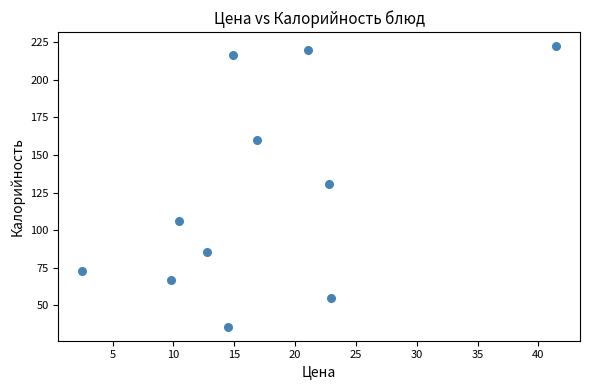

What is the average X value?

17.3